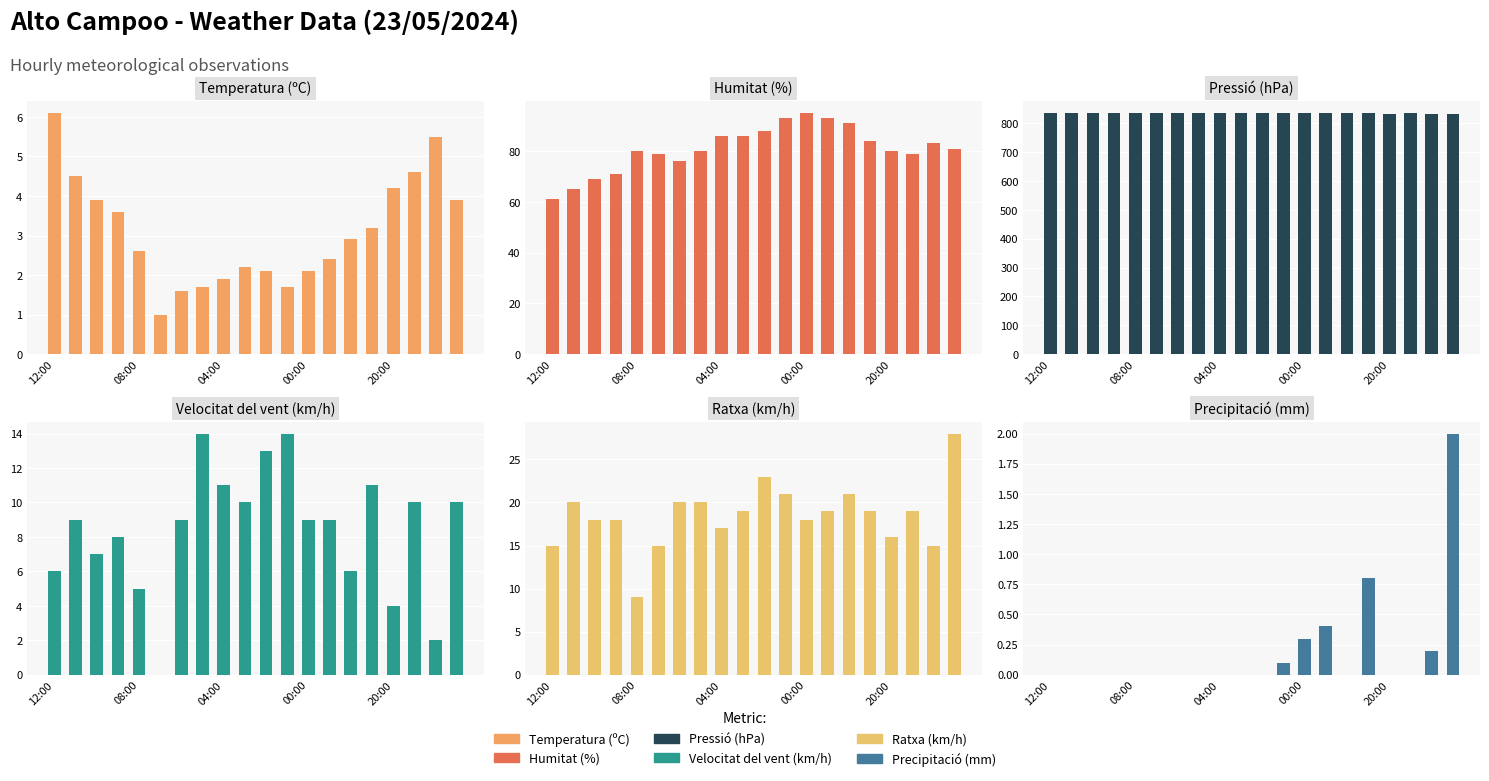

How many distinct data groups are displayed?

6